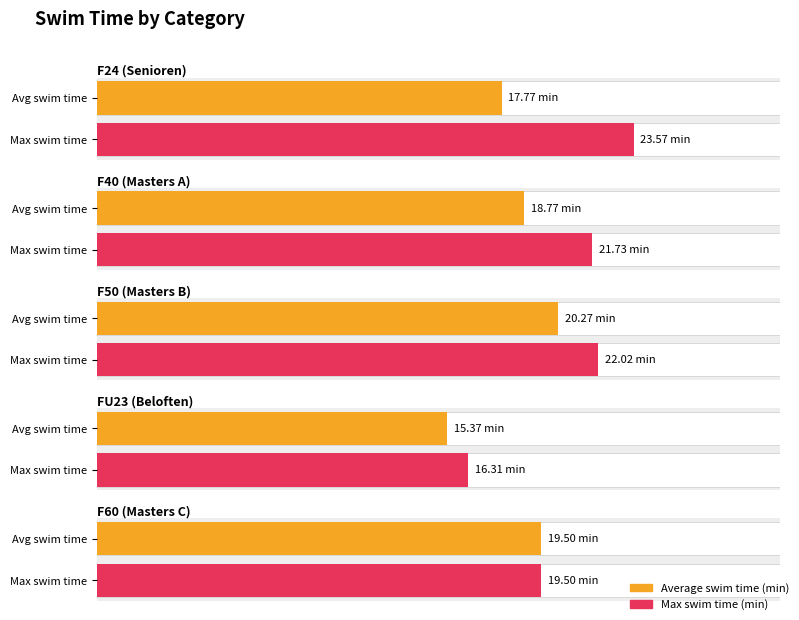

True or false: Swim has a value of 13.8 at 2.

False